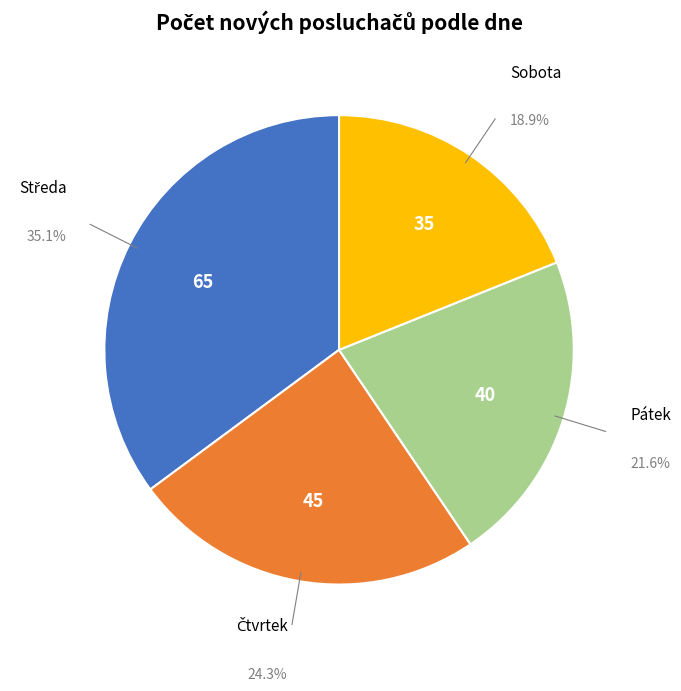

To the nearest percent, what is the difference between the largest and smallest slice percentages?

16%